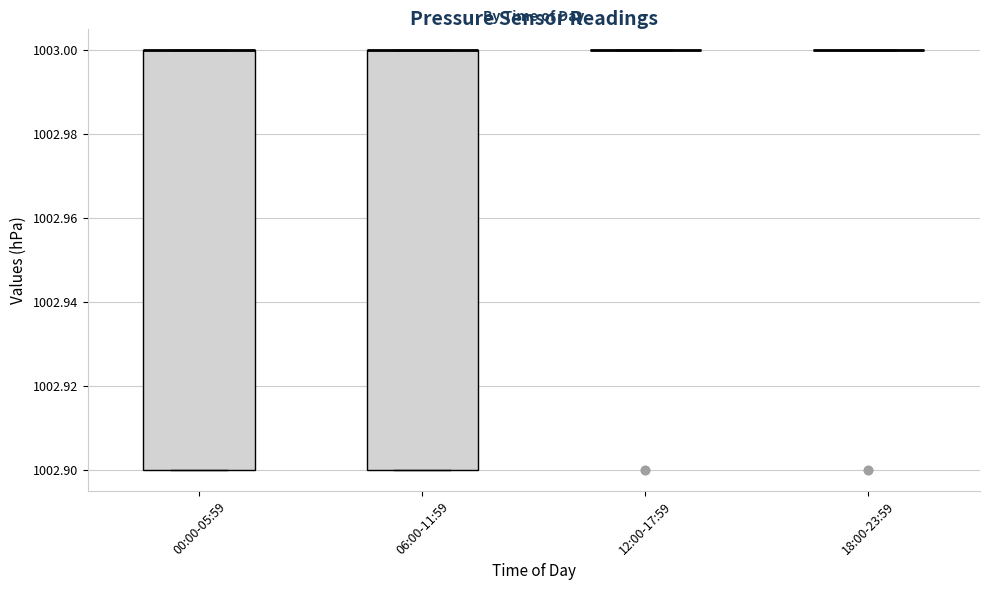

Reading left to right, read every box against the y-axis: the position of its median line, the range the box covers, and the ends of its whiskers. The values are not printed on the chart, so give them approximately, as read against the axis.

00:00-05:59: median 1003.0 (drawn on the box's upper edge), box 1002.9 to 1003.0, whiskers 1002.9 to 1003.0
06:00-11:59: median 1003.0 (drawn on the box's upper edge), box 1002.9 to 1003.0, whiskers 1002.9 to 1003.0
12:00-17:59: box collapsed to a line at 1003.0, whiskers 1003.0 to 1003.0
18:00-23:59: box collapsed to a line at 1003.0, whiskers 1003.0 to 1003.0